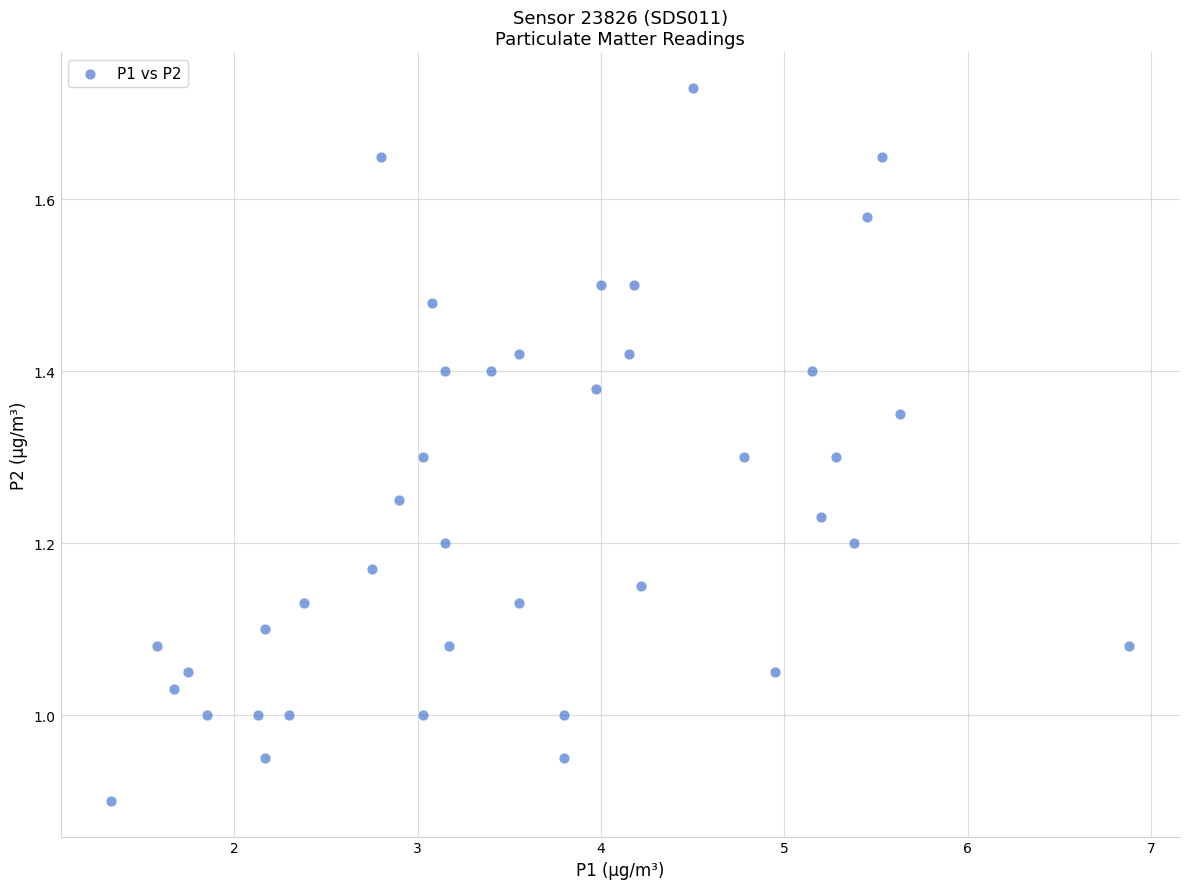

What is the range of X values (max minus min)?

5.5